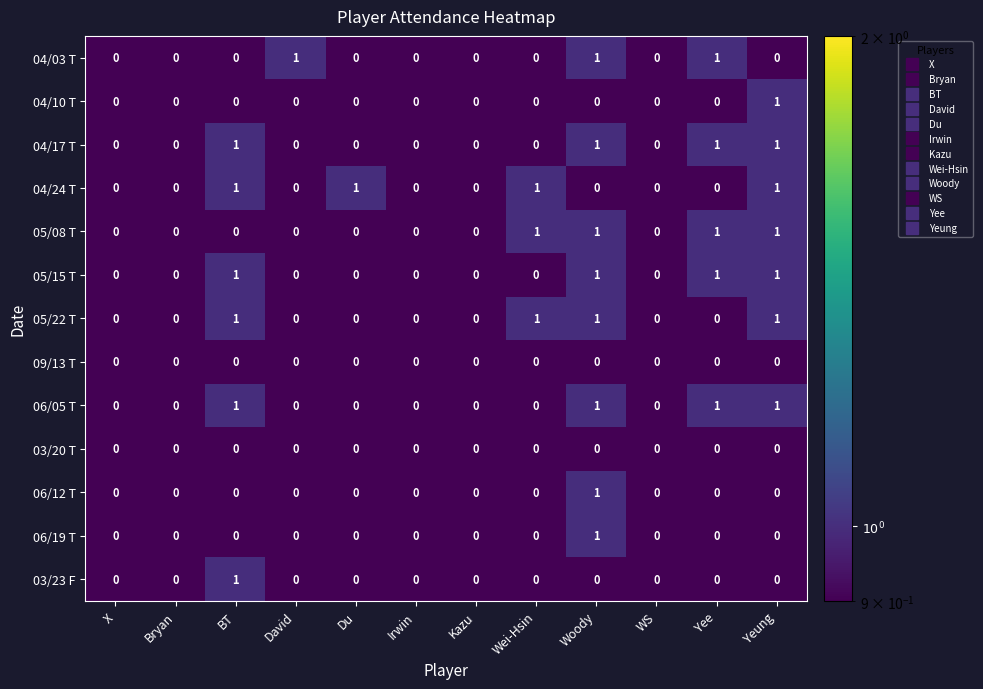

What is the spread (max minus min) of values at David?

1